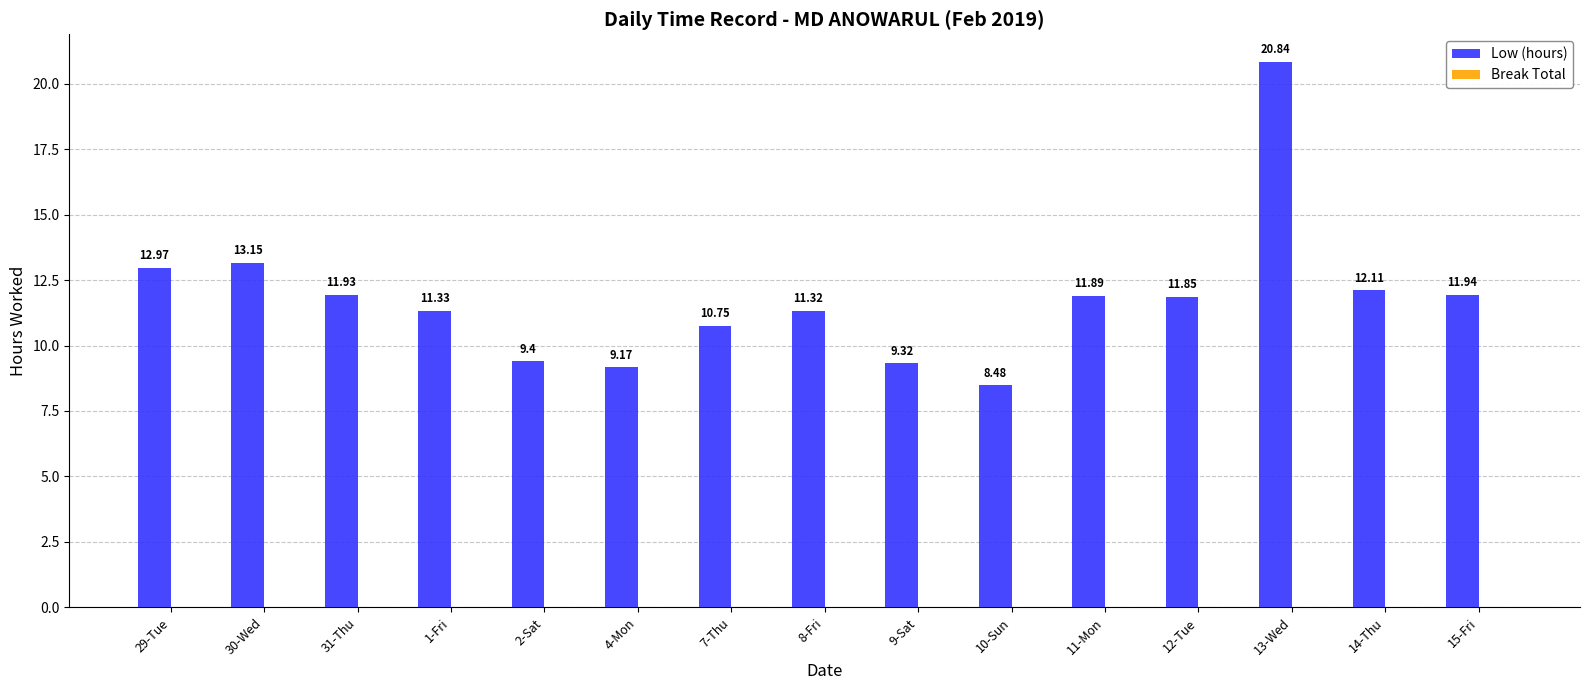

List the labels in order of value, smallest first.

10-Sun, 4-Mon, 9-Sat, 2-Sat, 7-Thu, 8-Fri, 1-Fri, 12-Tue, 11-Mon, 31-Thu, 15-Fri, 14-Thu, 29-Tue, 30-Wed, 13-Wed